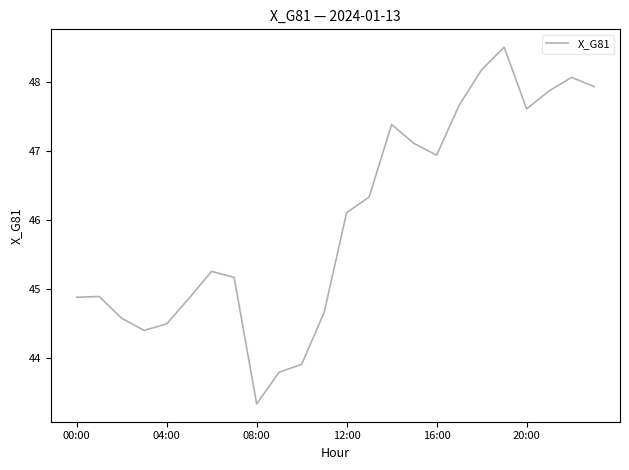

What is the smallest value displayed?

43.3